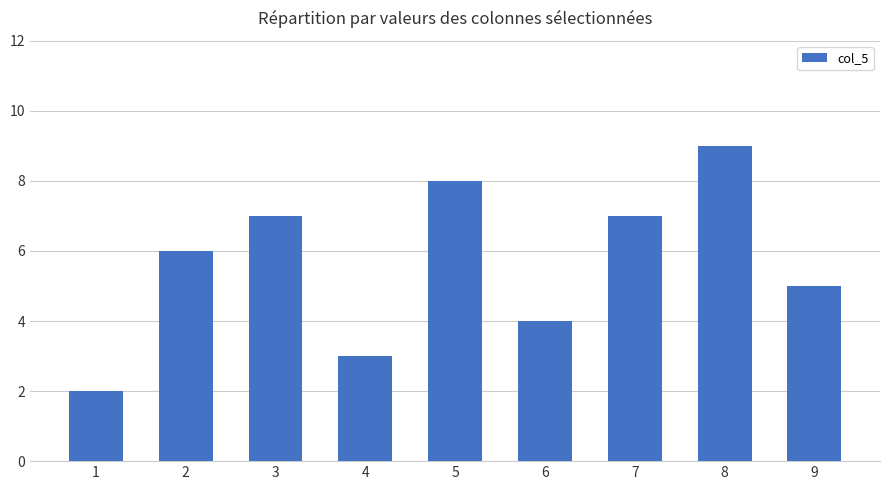

The chart shows a value of 2 at 1. True or false?

True